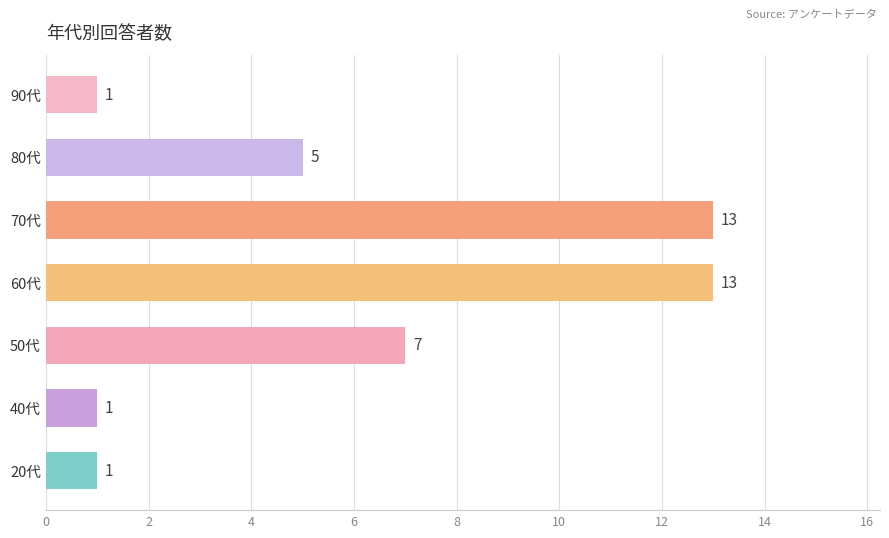

Reading bottom to top, extract all data points from this chart.

20代=1	40代=1	50代=7	60代=13	70代=13	80代=5	90代=1